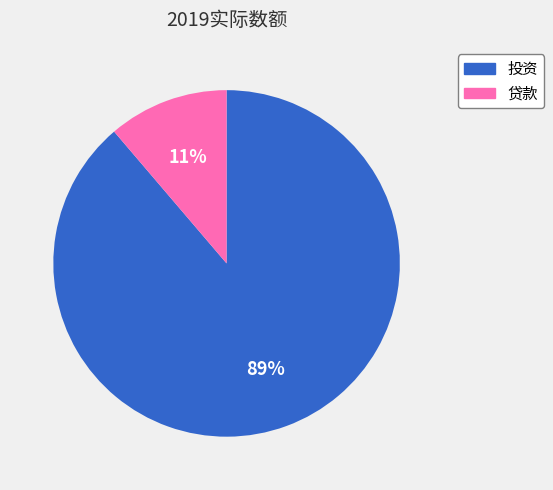

Rank the categories by value from highest to lowest.

投资, 贷款